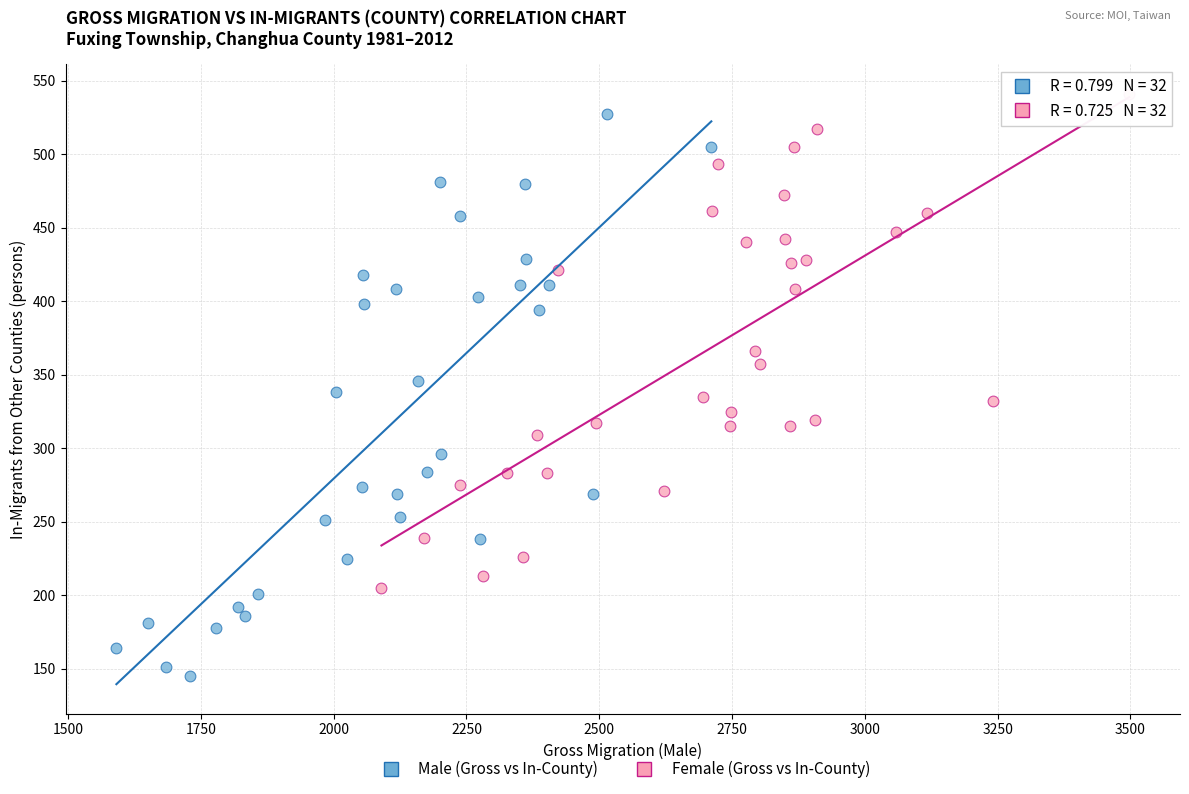

Which series contains the lowest Y value?

Male (Gross vs In-County)